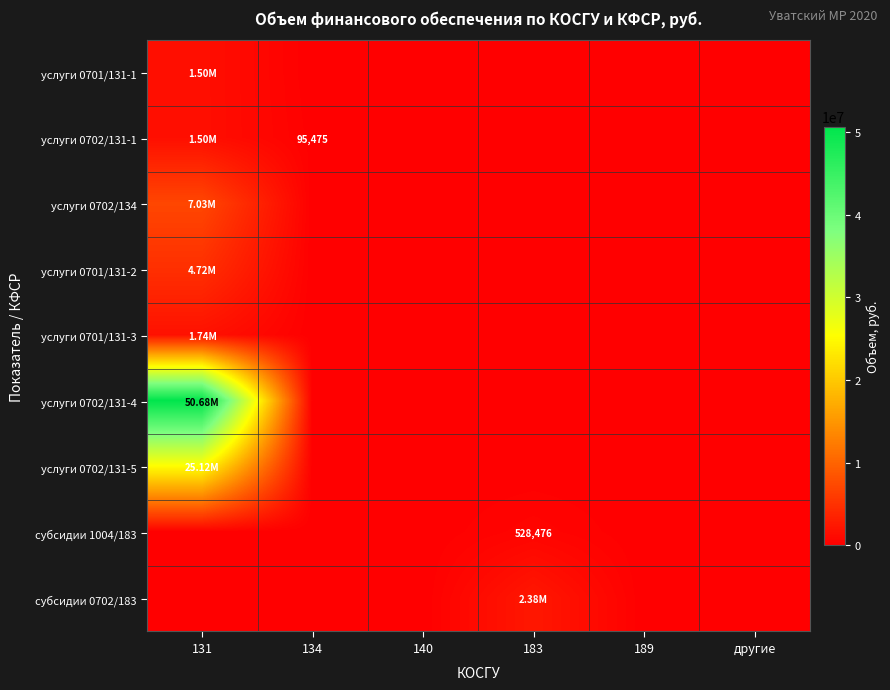

Rank the series by their maximum value, from highest to lowest.

услуги 0702/131-4, услуги 0702/131-5, услуги 0702/134, услуги 0701/131-2, субсидии 0702/183, услуги 0701/131-3, услуги 0701/131-1, услуги 0702/131-1, субсидии 1004/183